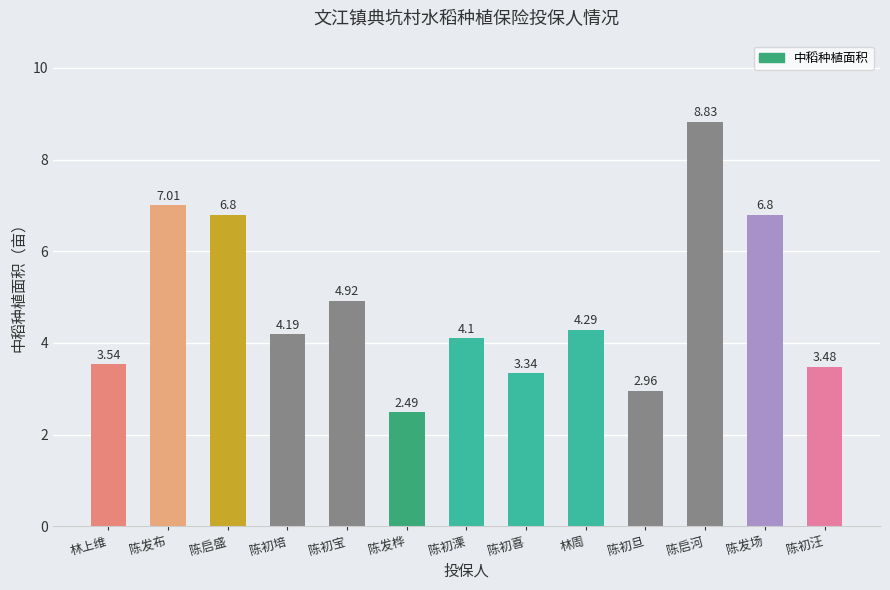

What is the label of the 2nd bar from the right?

陈发场